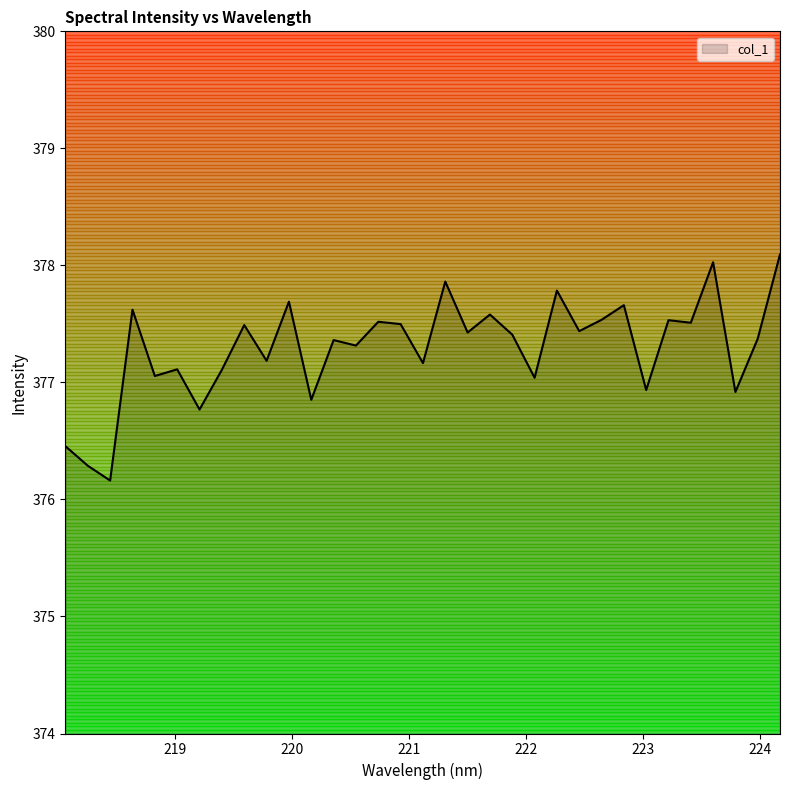

What is the difference between the maximum and minimum values?

1.9